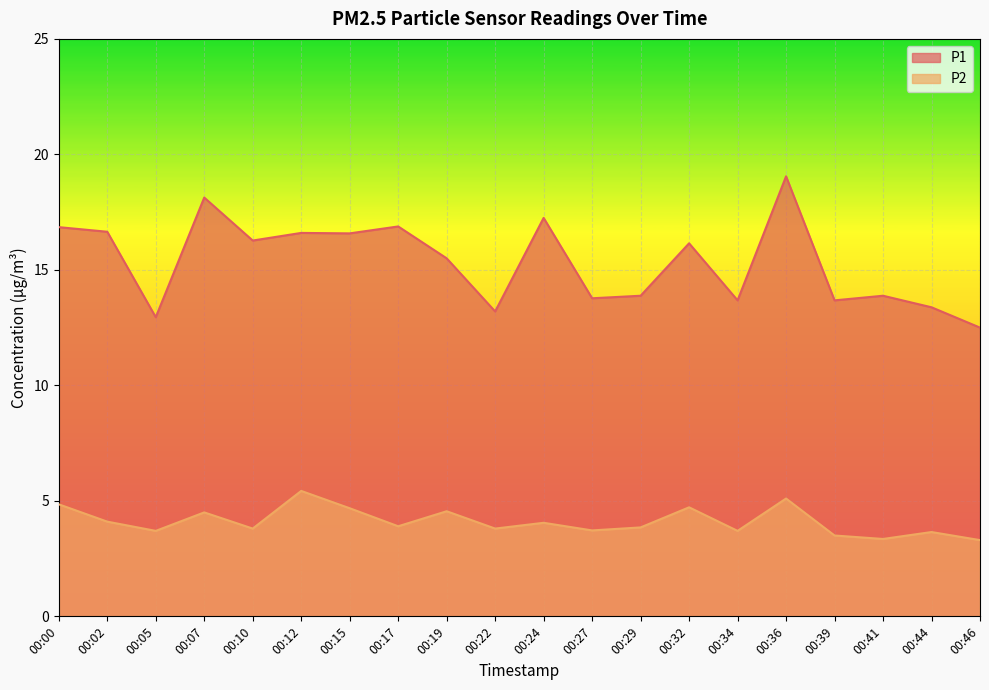

True or false: P1 and P2 cross at least once.

False